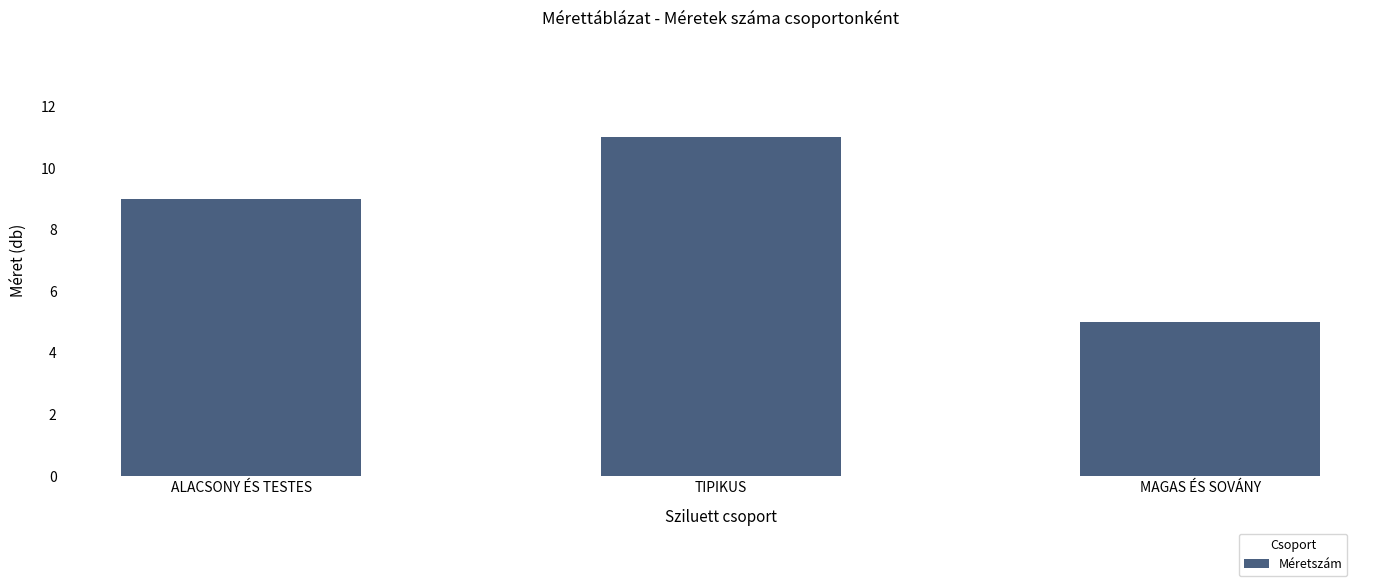

What is the change in value from ALACSONY ÉS TESTES to TIPIKUS?

+2